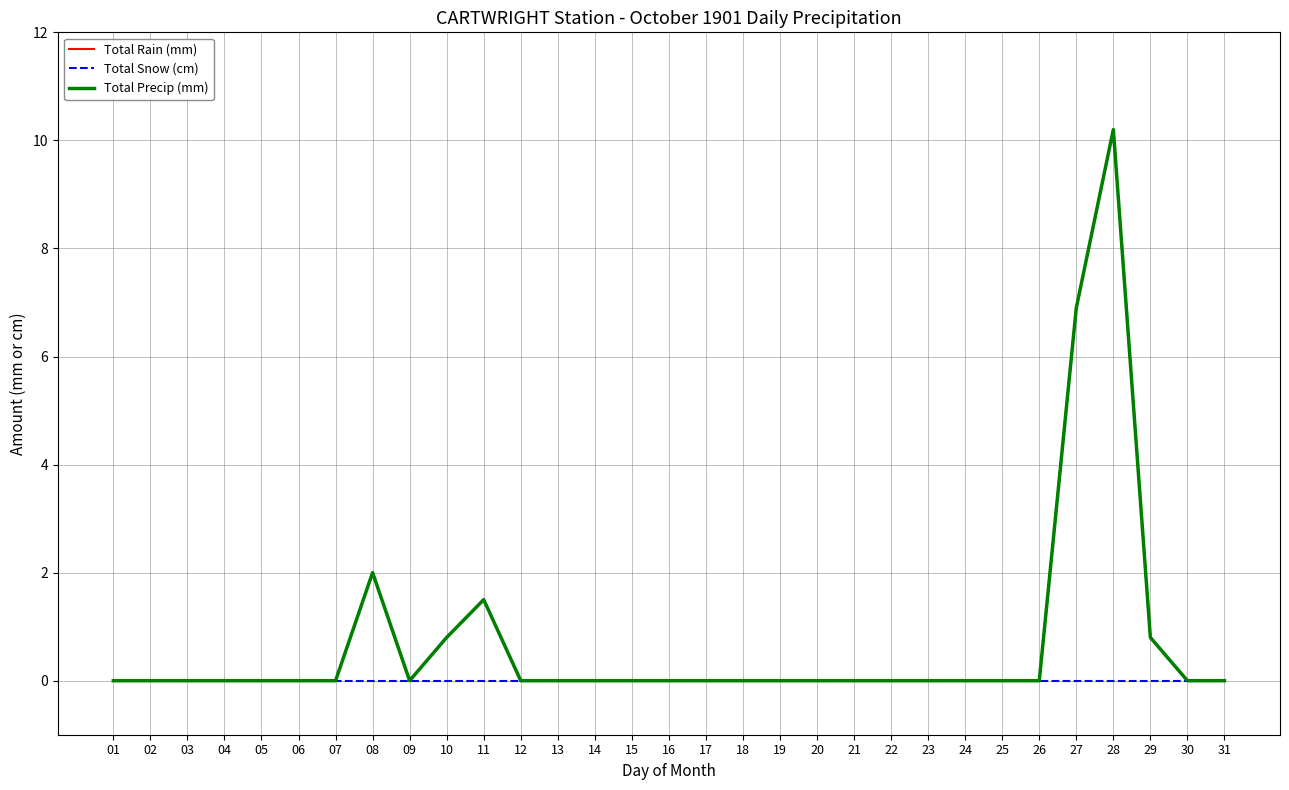

Is this an area chart (filled region under the line)?

No